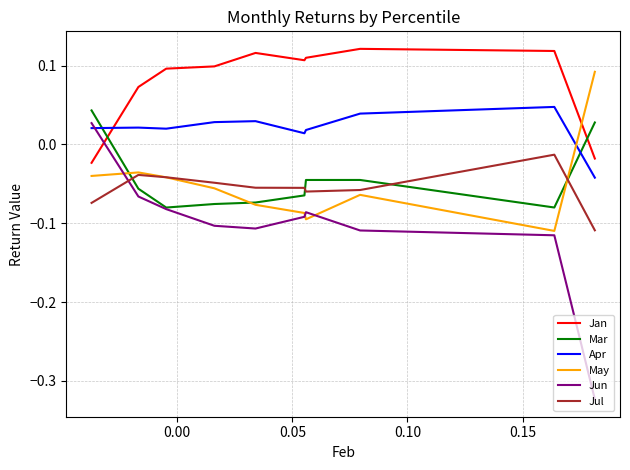

Which series ends up on top after the final intersection of Jun and Apr?

Apr